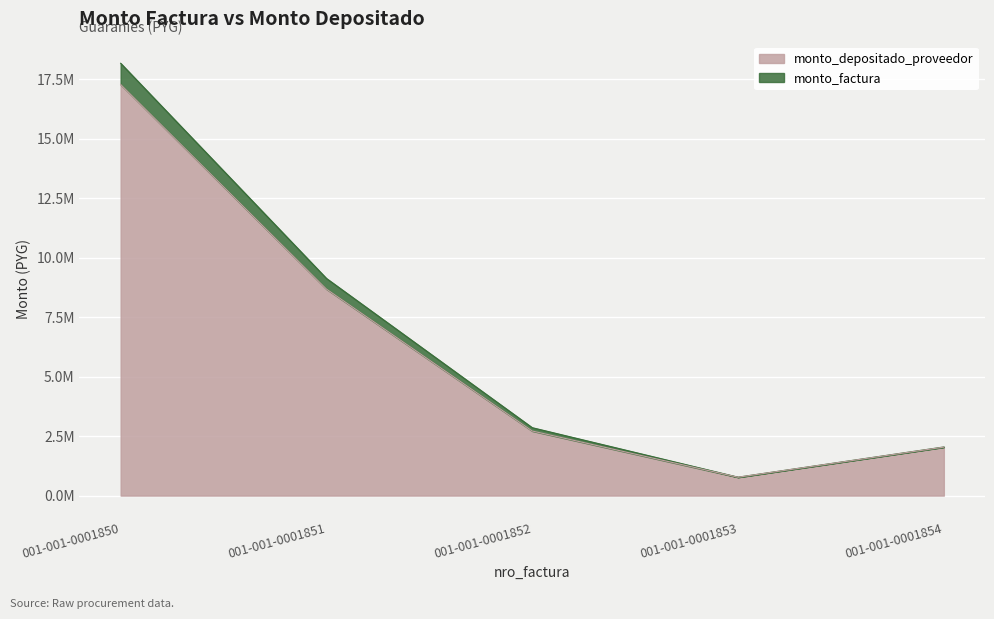

At which category is the sum across all series the highest?

001-001-0001850